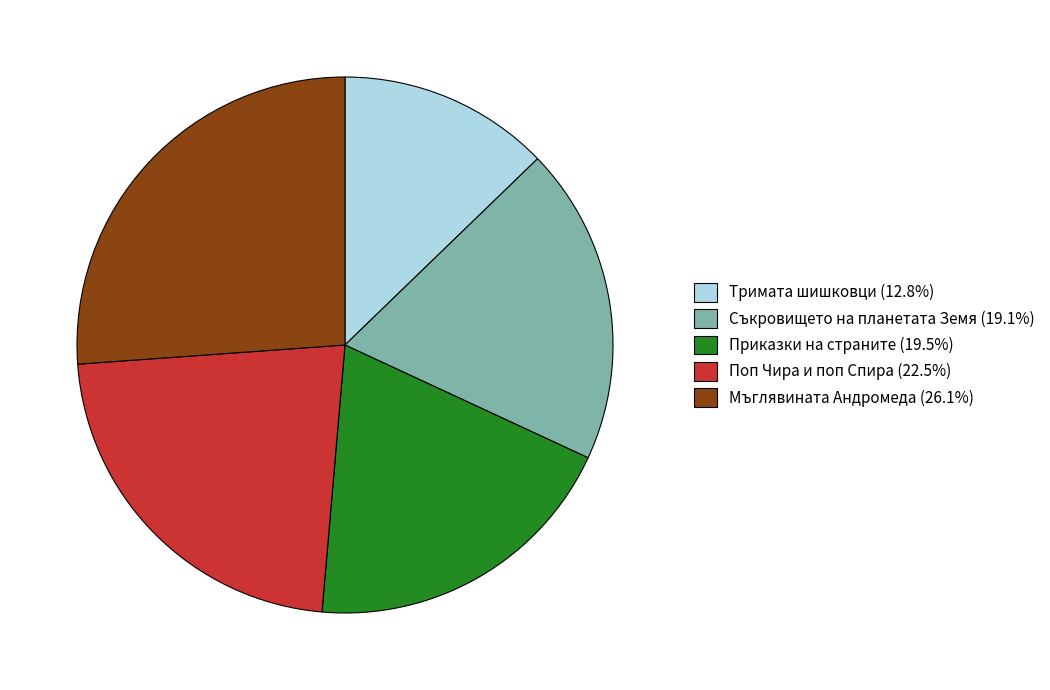

Does any single category account for the majority?

No